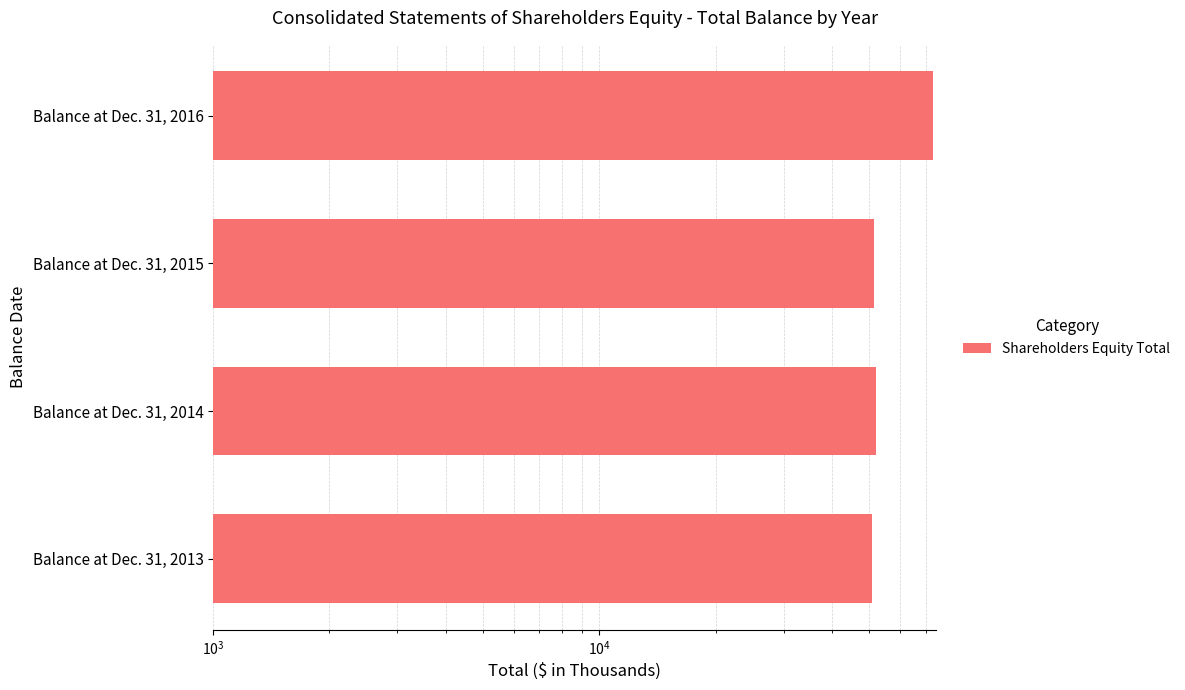

What is the minimum value shown in the chart?

50923